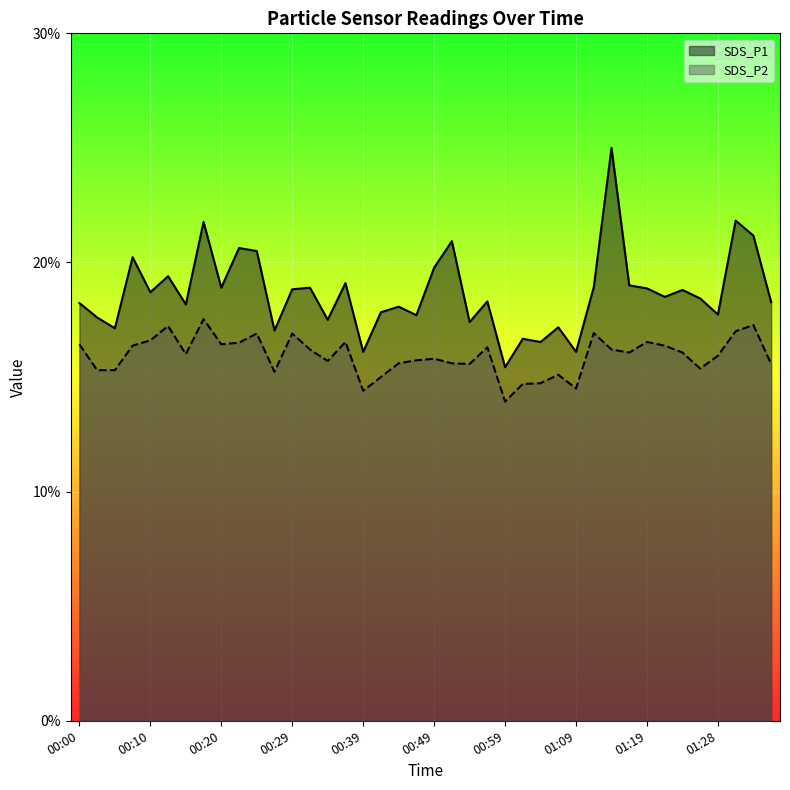

At which category does the chart reach its peak across all series?

01:14